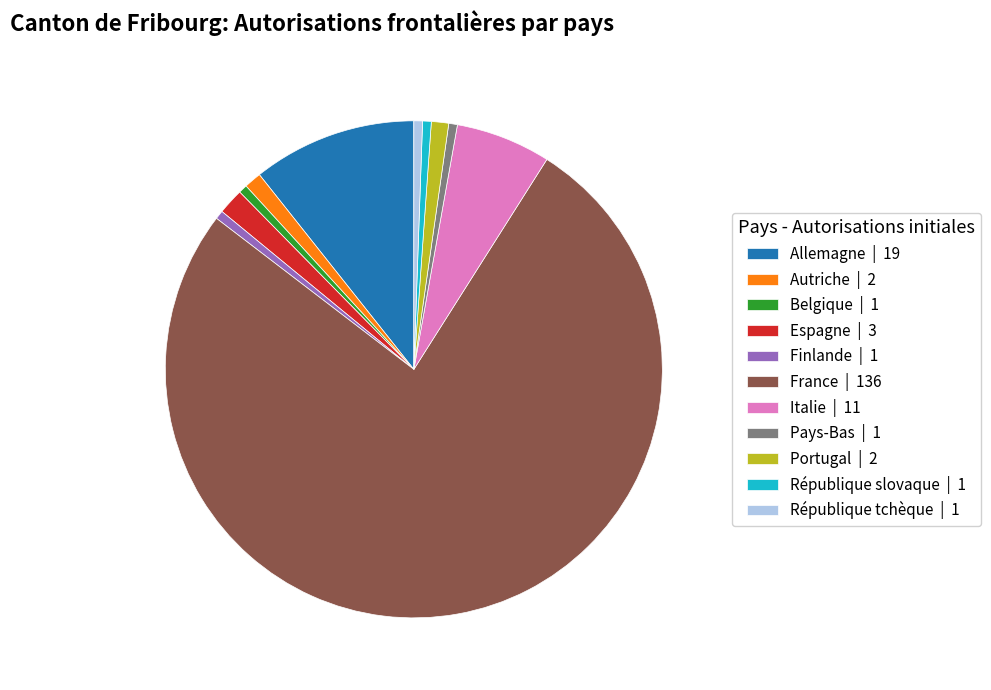

Is the sum of Espagne and Belgique greater than half?

No